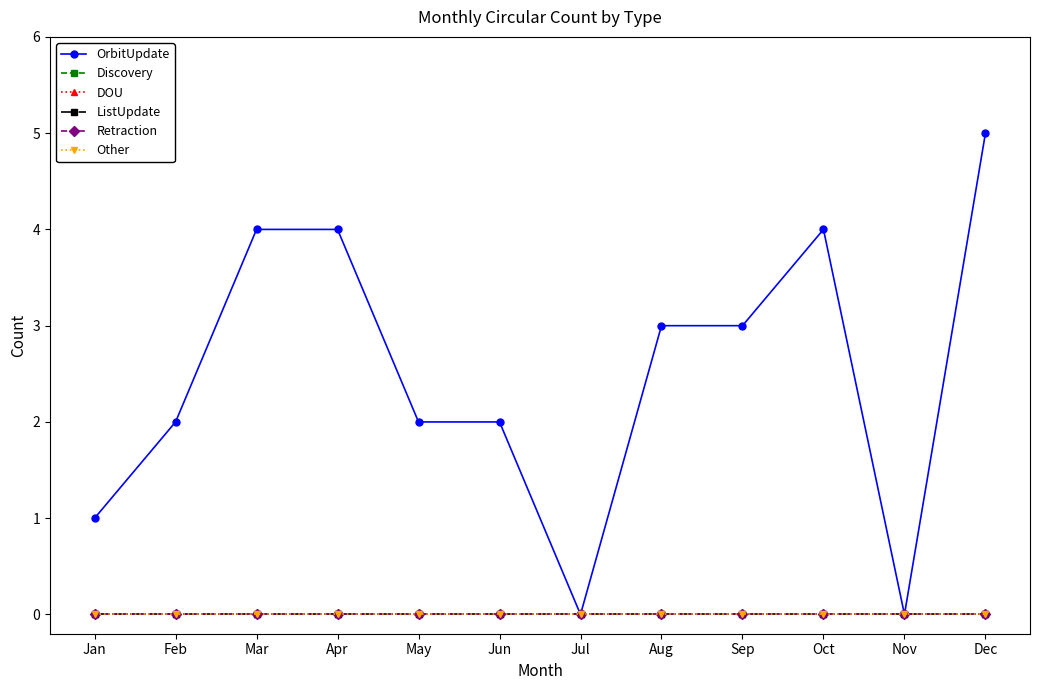

True or false: Other has more than 1 points higher than both neighbors.

False